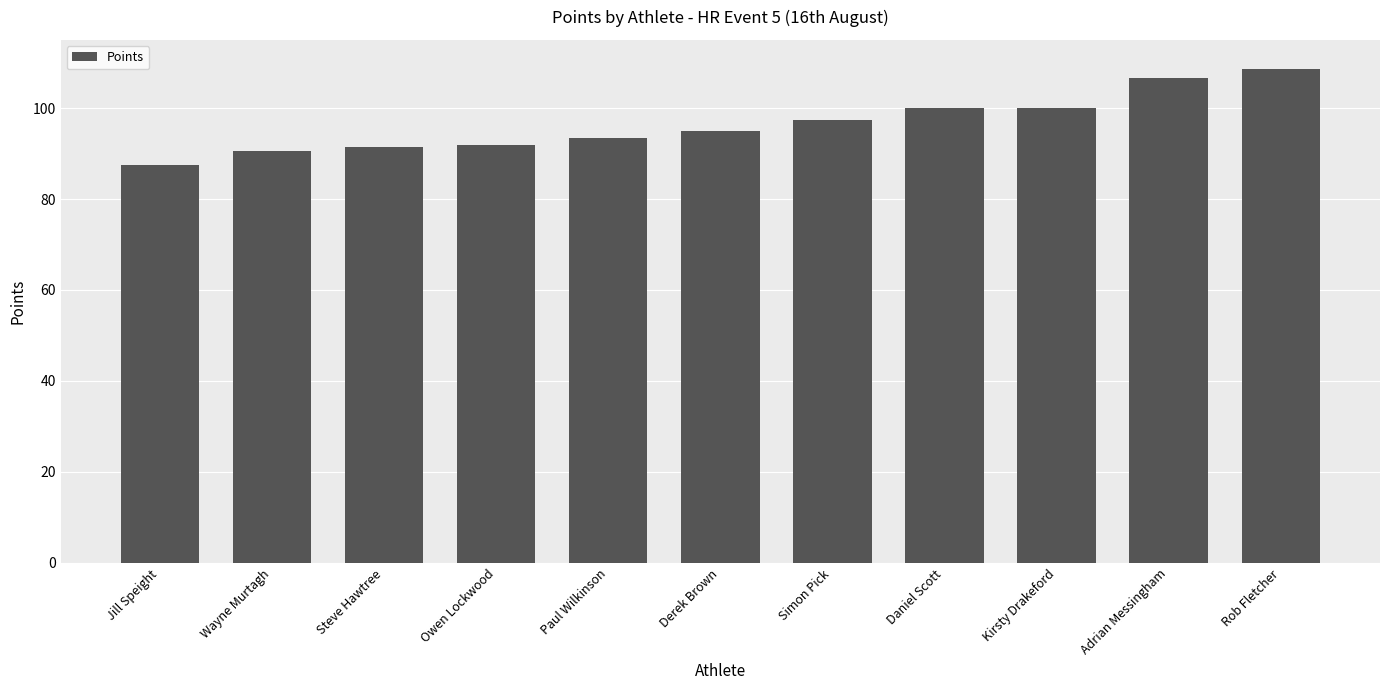

How many bars are there in total?

11